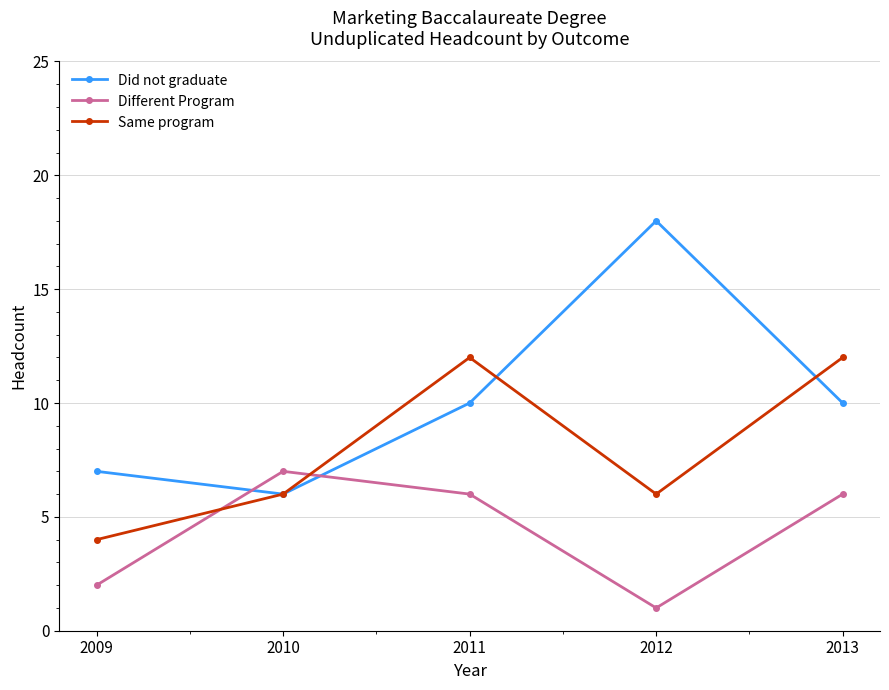

Reading left to right, transcribe all the data shown in this chart.

Did not graduate: 7	6	10	18	10
Different Program: 2	7	6	1	6
Same program: 4	6	12	6	12